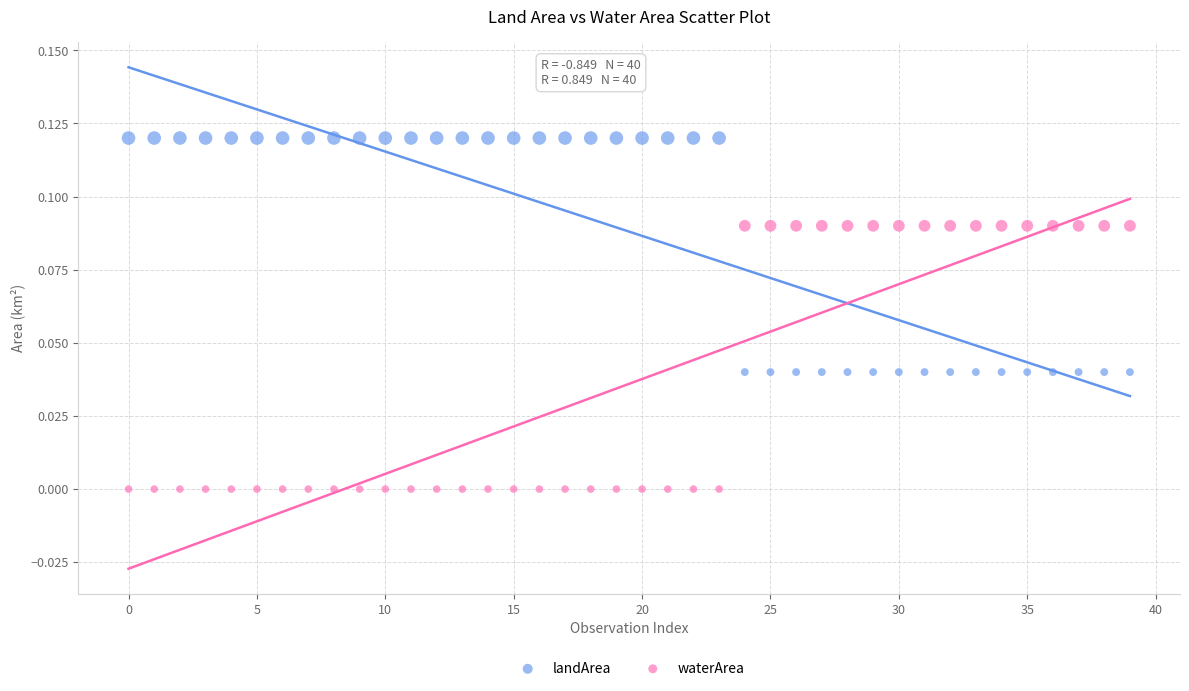

Which series has the widest spread of Y values?

waterArea